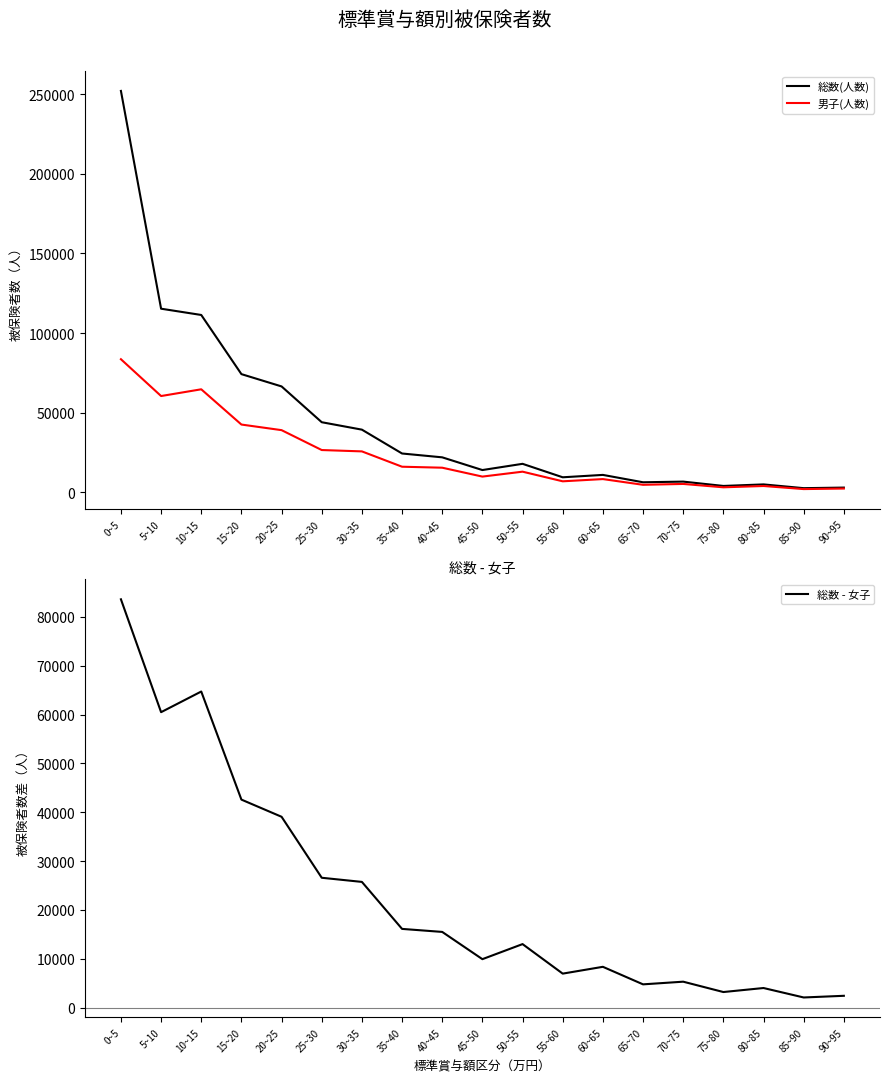

What is the difference between the highest and lowest values at 85~90?

575